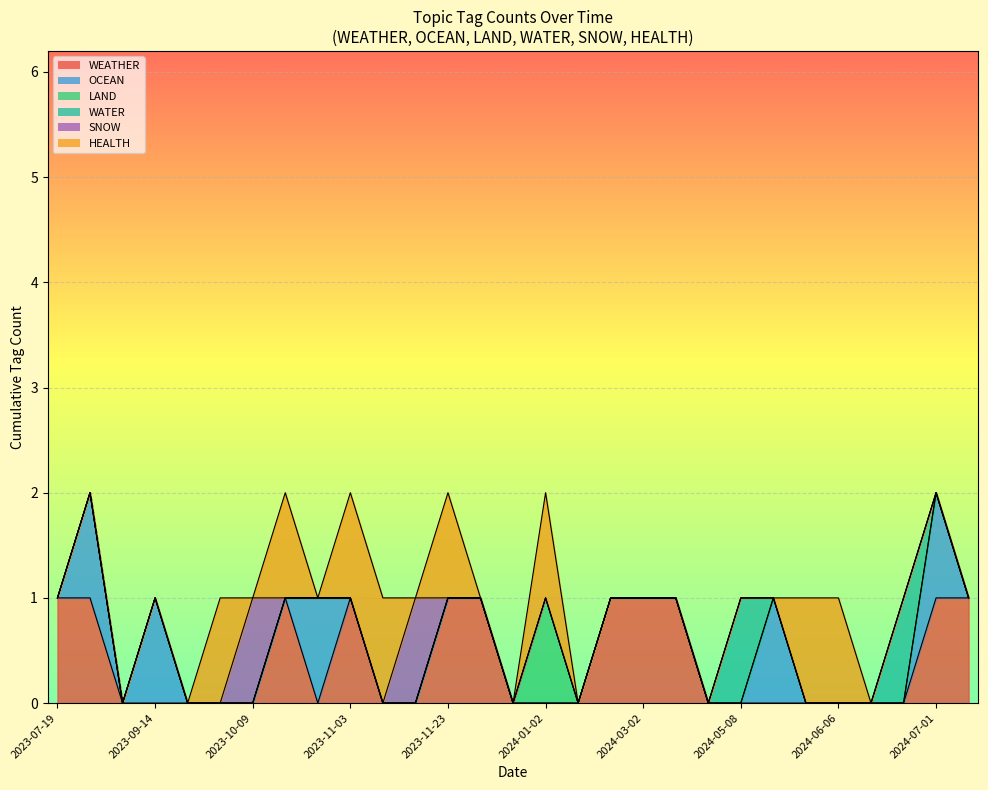

At which category does the chart reach its peak across all series?

2023-11-03